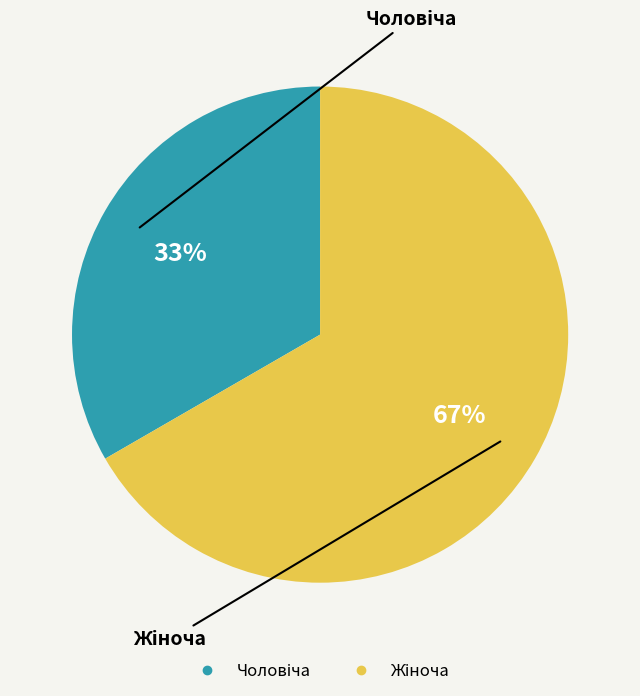

Is there a majority slice in this chart?

Yes